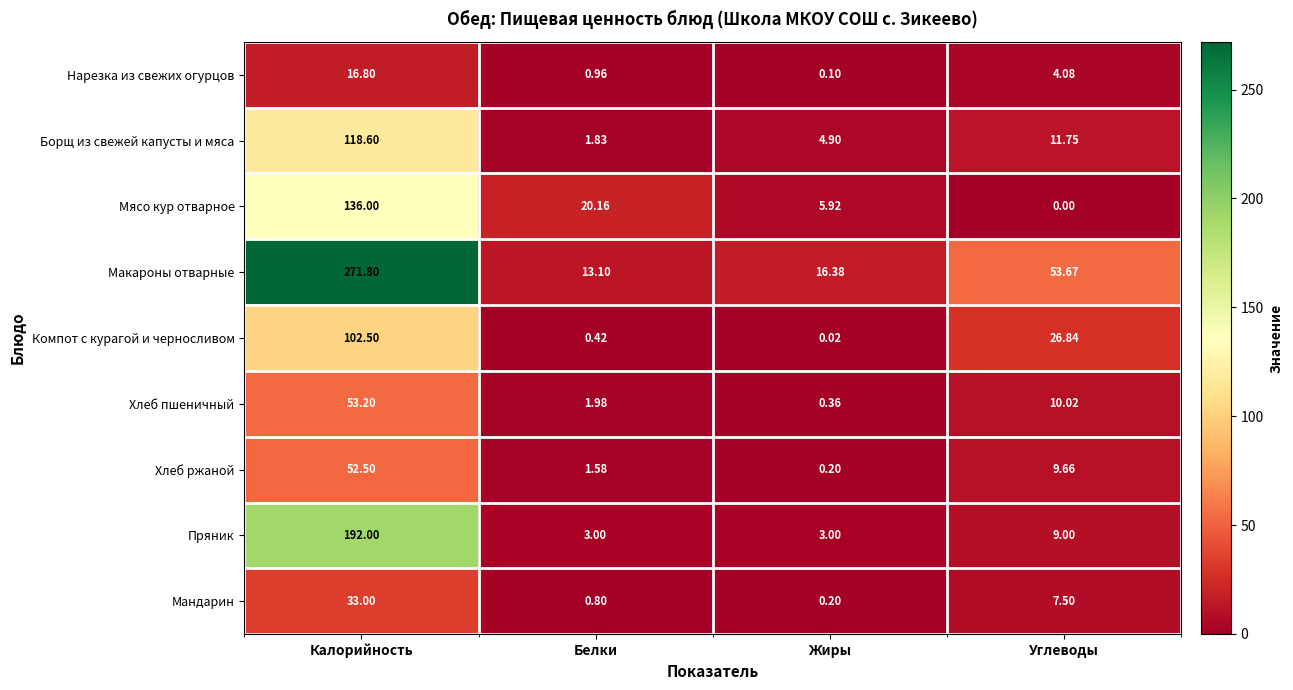

At which category does the chart reach its peak across all series?

Калорийность